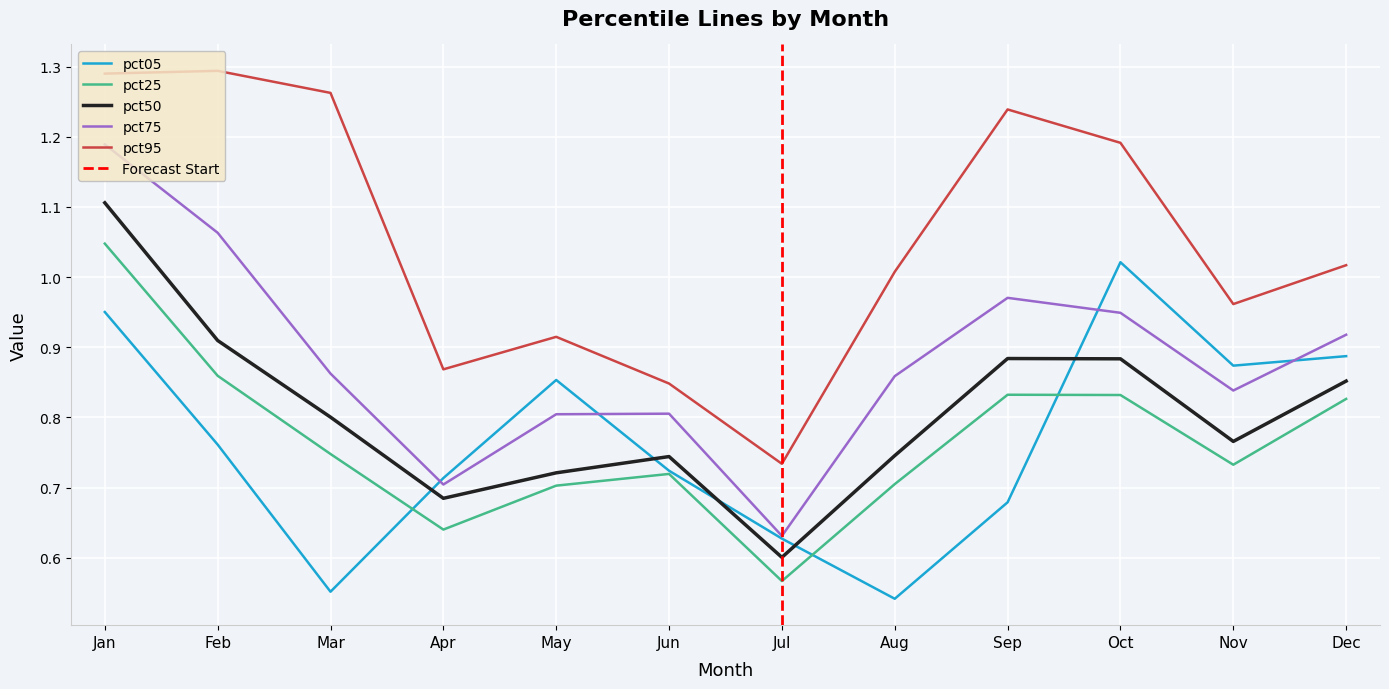

Reading left to right, transcribe all the data shown in this chart.

pct05: Jan=1.0	Feb=0.8	Mar=0.6	Apr=0.7	May=0.9	Jun=0.7	Jul=0.6	Aug=0.5	Sep=0.7	Oct=1.0	Nov=0.9	Dec=0.9
pct25: Jan=1.0	Feb=0.9	Mar=0.7	Apr=0.6	May=0.7	Jun=0.7	Jul=0.6	Aug=0.7	Sep=0.8	Oct=0.8	Nov=0.7	Dec=0.8
pct50: Jan=1.1	Feb=0.9	Mar=0.8	Apr=0.7	May=0.7	Jun=0.7	Jul=0.6	Aug=0.7	Sep=0.9	Oct=0.9	Nov=0.8	Dec=0.9
pct75: Jan=1.2	Feb=1.1	Mar=0.9	Apr=0.7	May=0.8	Jun=0.8	Jul=0.6	Aug=0.9	Sep=1.0	Oct=0.9	Nov=0.8	Dec=0.9
pct95: Jan=1.3	Feb=1.3	Mar=1.3	Apr=0.9	May=0.9	Jun=0.8	Jul=0.7	Aug=1.0	Sep=1.2	Oct=1.2	Nov=1.0	Dec=1.0